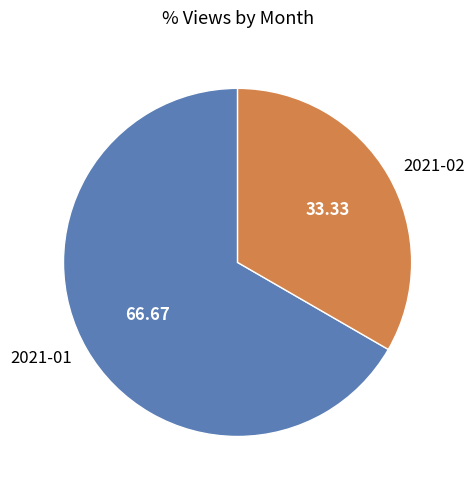

The 2021-02 slice represents 33% of the pie. True or false?

True